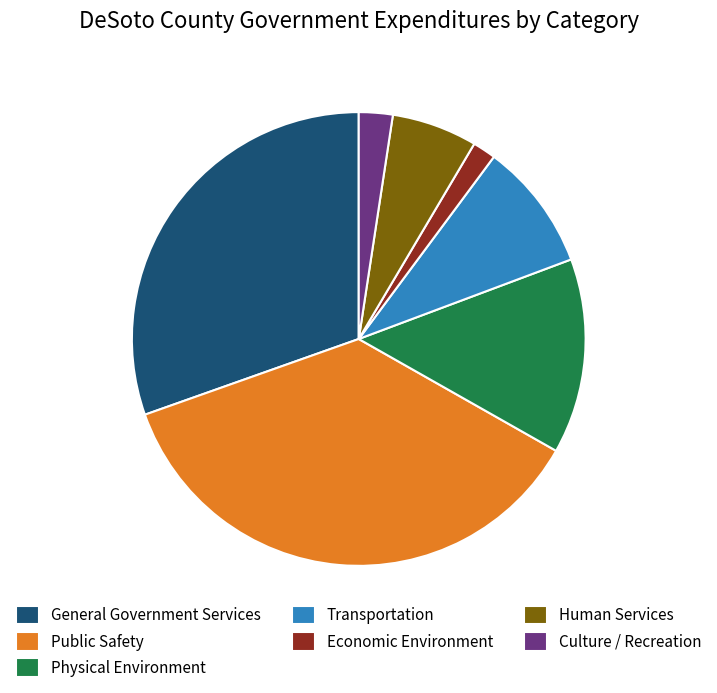

Which slice is the largest?

Public Safety